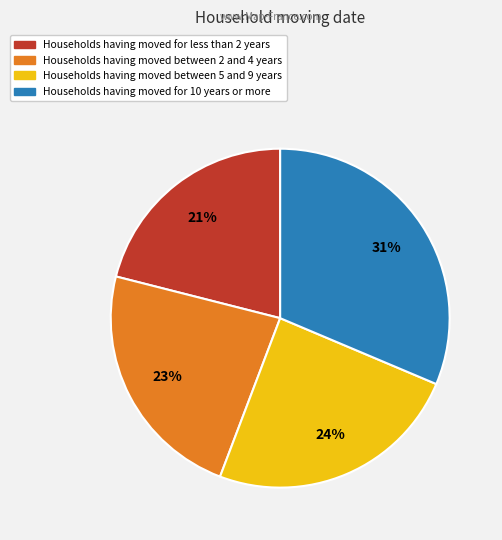

To the nearest percent, what is the difference between the largest and smallest slice percentages?

10%